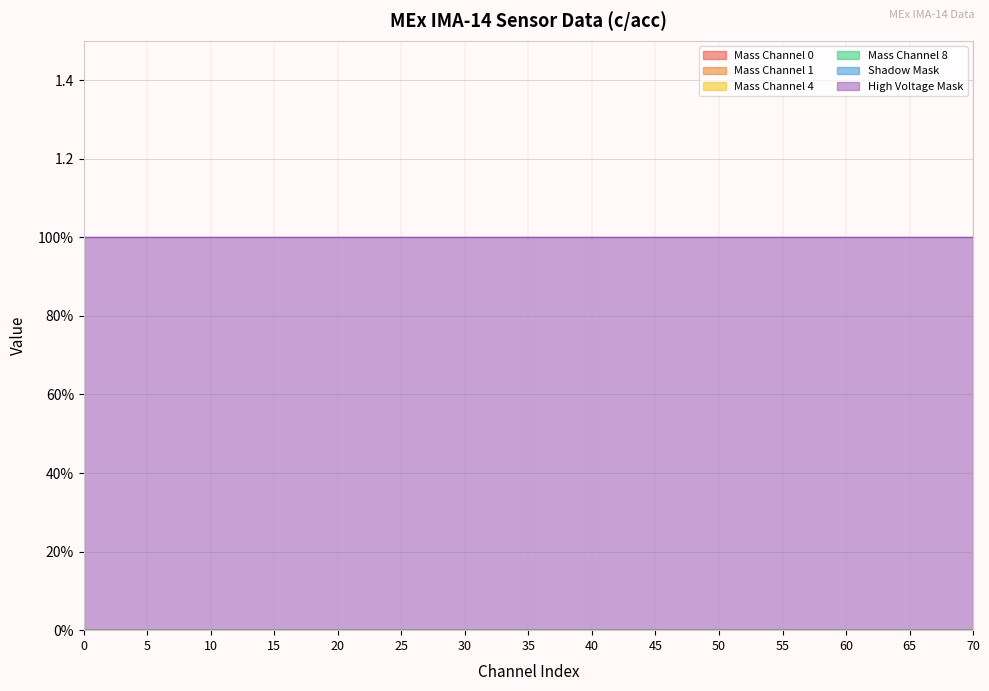

List the series in order of their peak value, highest first.

High Voltage Mask, Mass Channel 0, Mass Channel 1, Mass Channel 4, Mass Channel 8, Shadow Mask